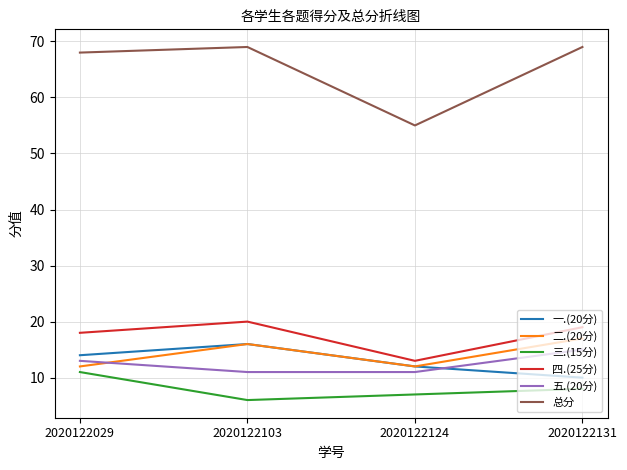

True or false: 四.(25分) and 一.(20分) intersect in this chart.

False